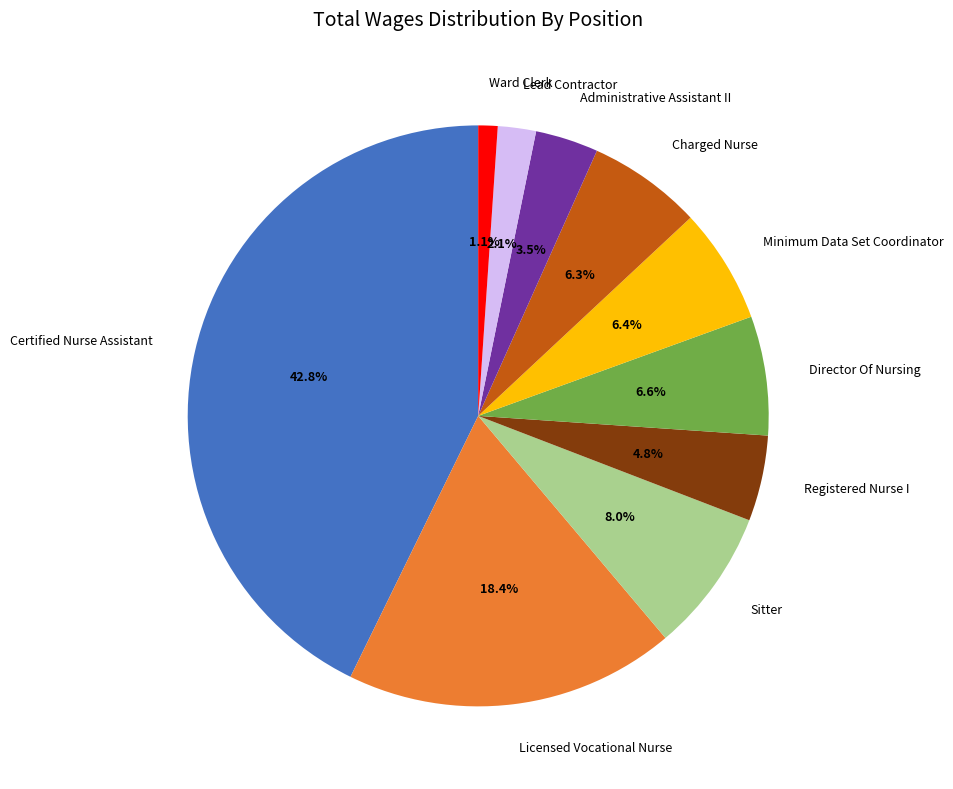

What is the ratio of the value at Administrative Assistant II to the value at Director Of Nursing?

0.5